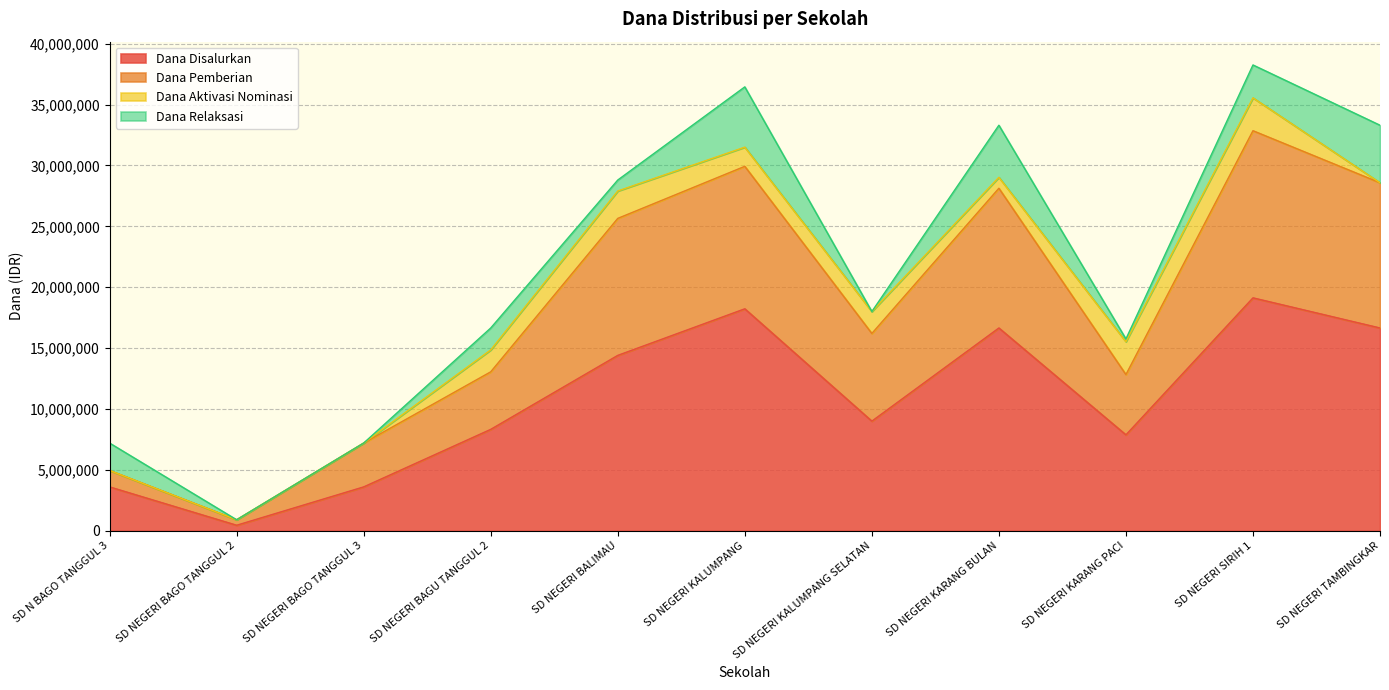

What are all the series names shown in the legend?

Dana Disalurkan, Dana Pemberian, Dana Aktivasi Nominasi, Dana Relaksasi